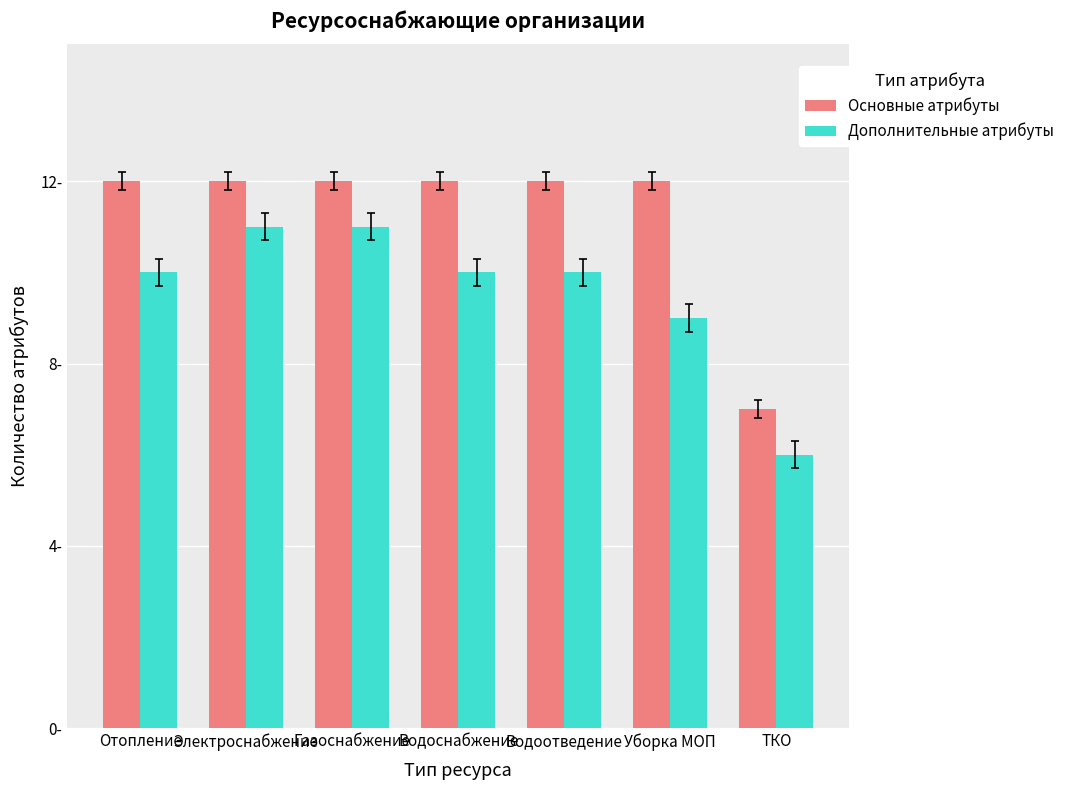

What is the label of the 5th bar from the left?

Водоотведение